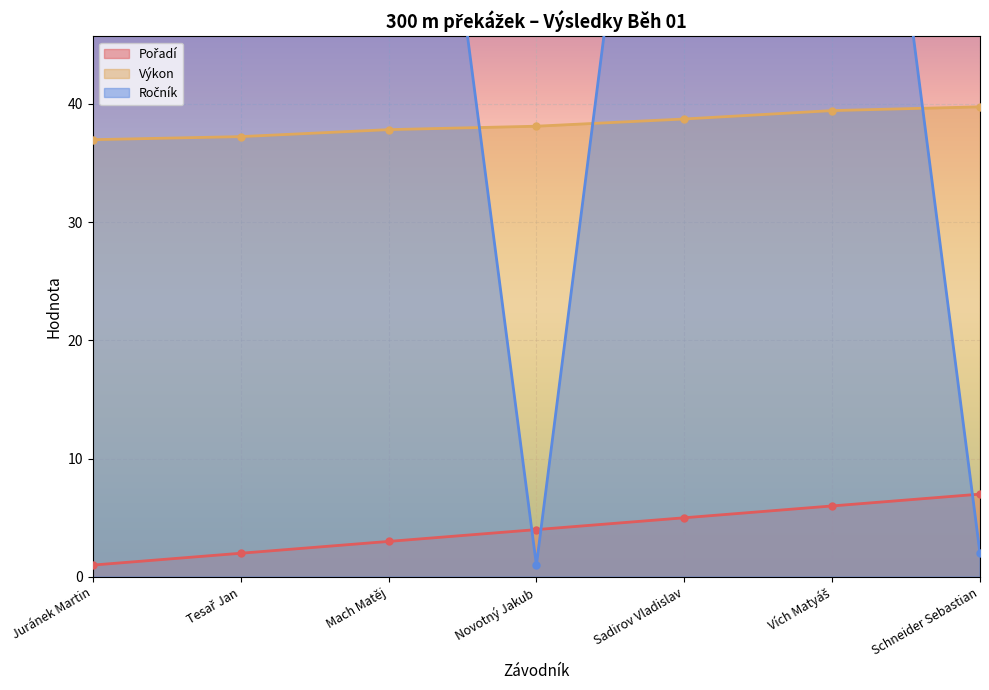

What is the total value across all series at Juránek Martin?

129.0